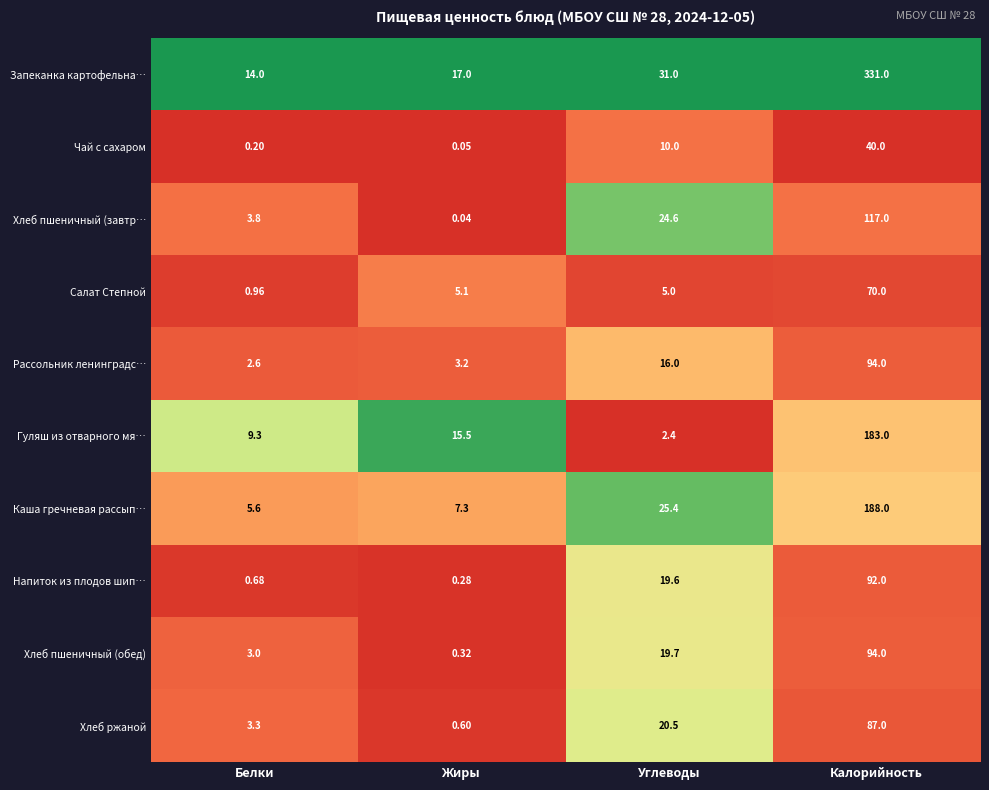

Where does the Салат Степной series first go above 5?

Жиры